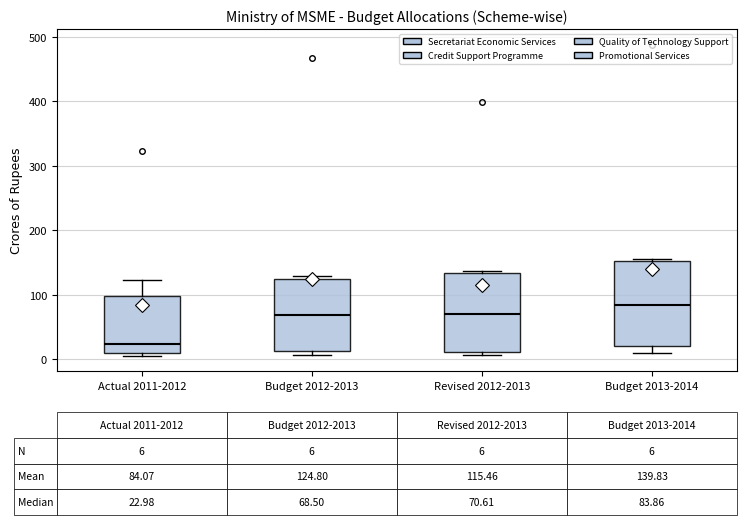

Which box's median line is the highest?

Budget 2013-2014